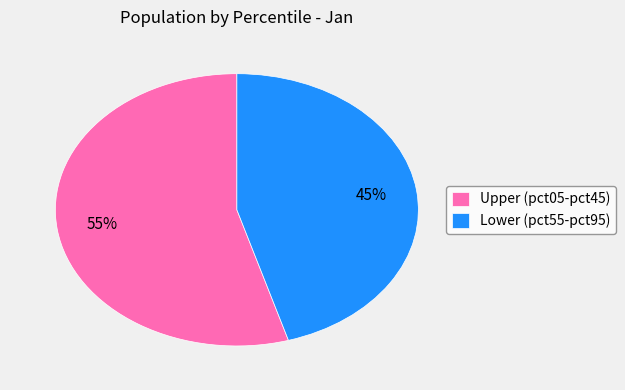

Which category has the smallest portion of the pie?

Lower (pct55-pct95)